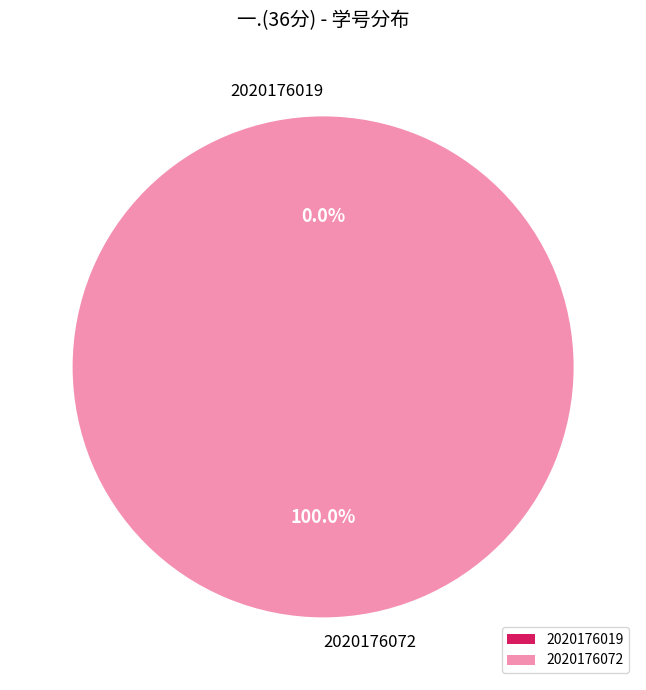

What is the change in value from 2020176019 to 2020176072?

+6